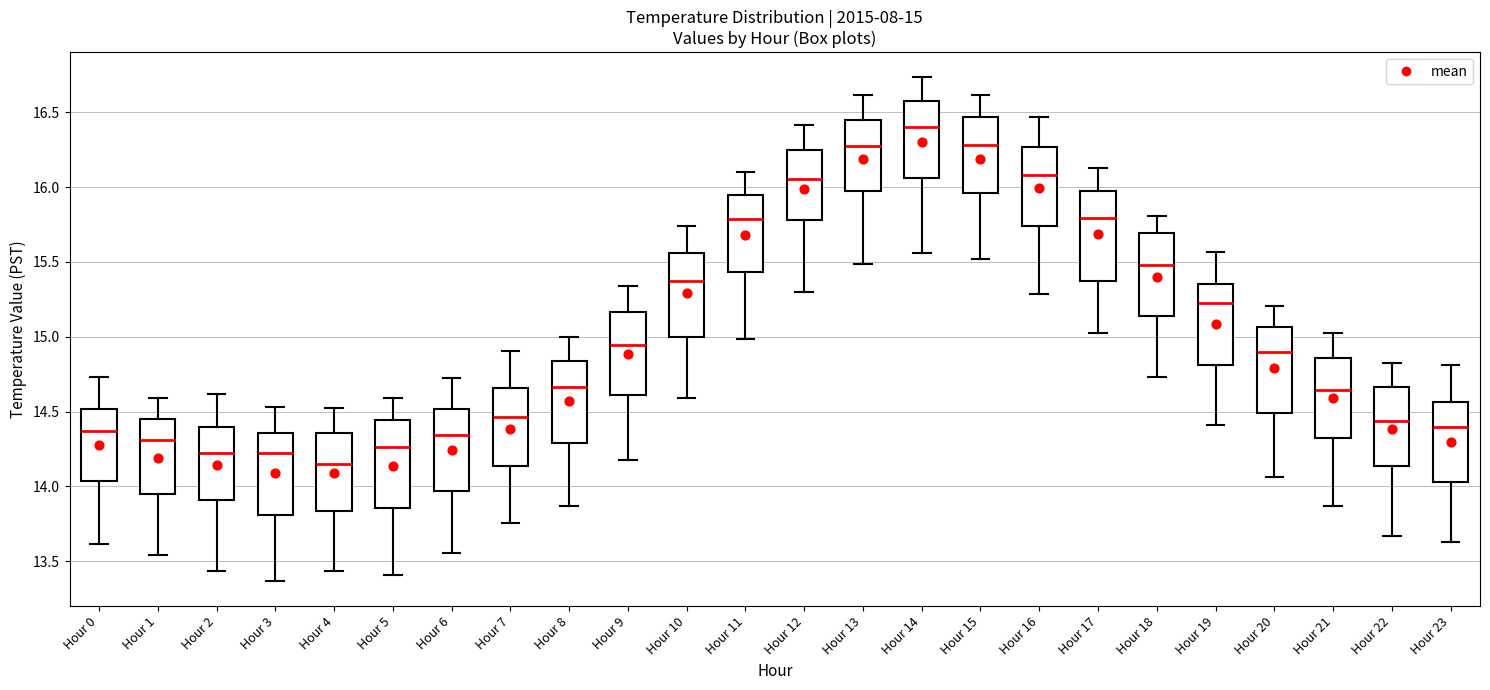

Which box has the highest median line?

Hour 14